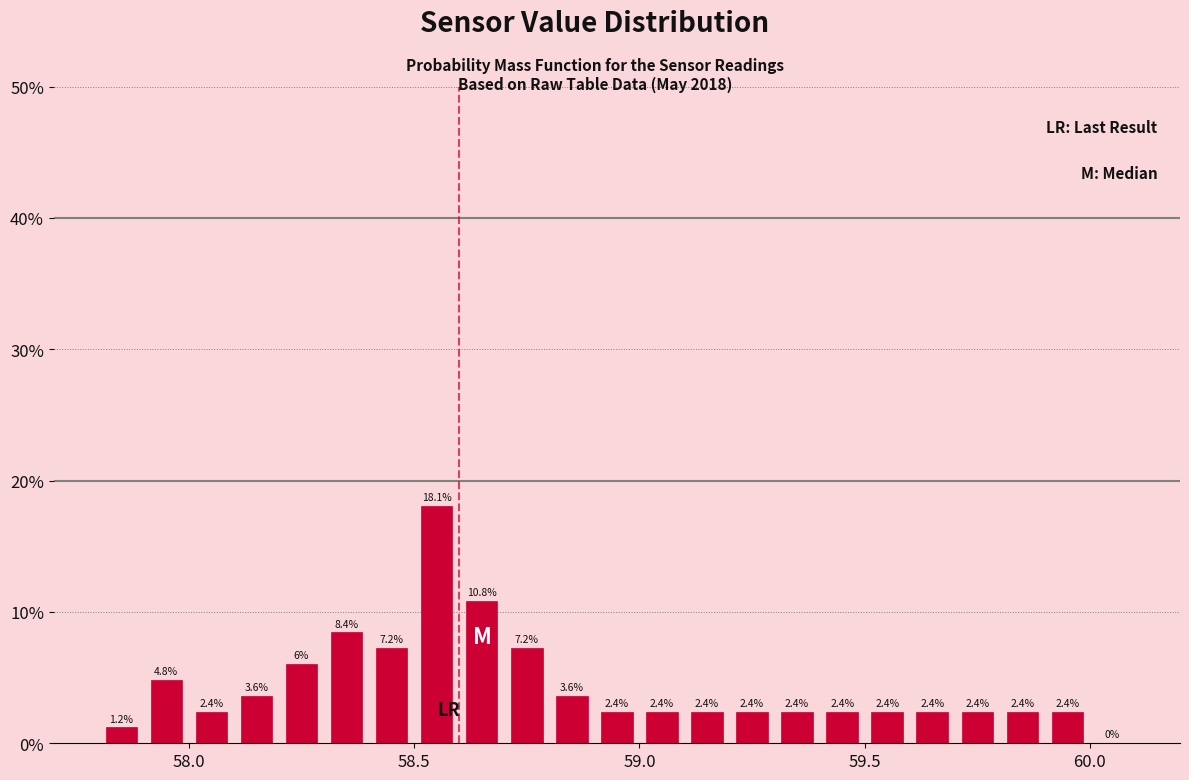

Read against the x-axis, roughly where is the centre of the tallest bar?

58.55